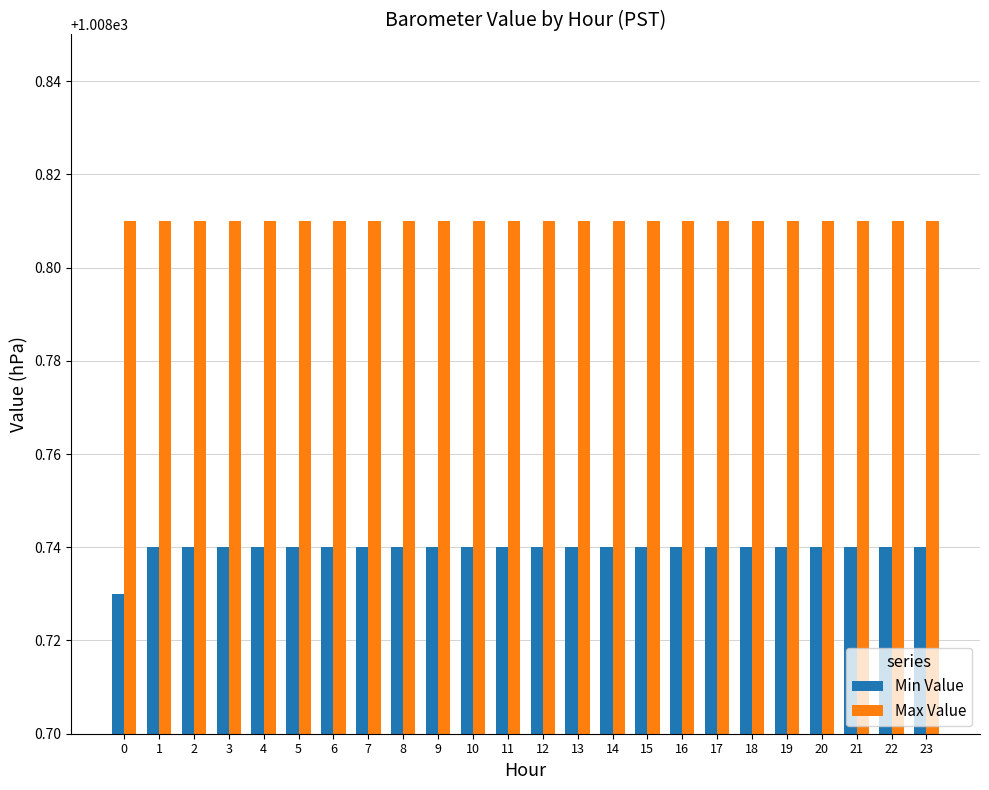

What is the sum of all Max Value values?

24211.4